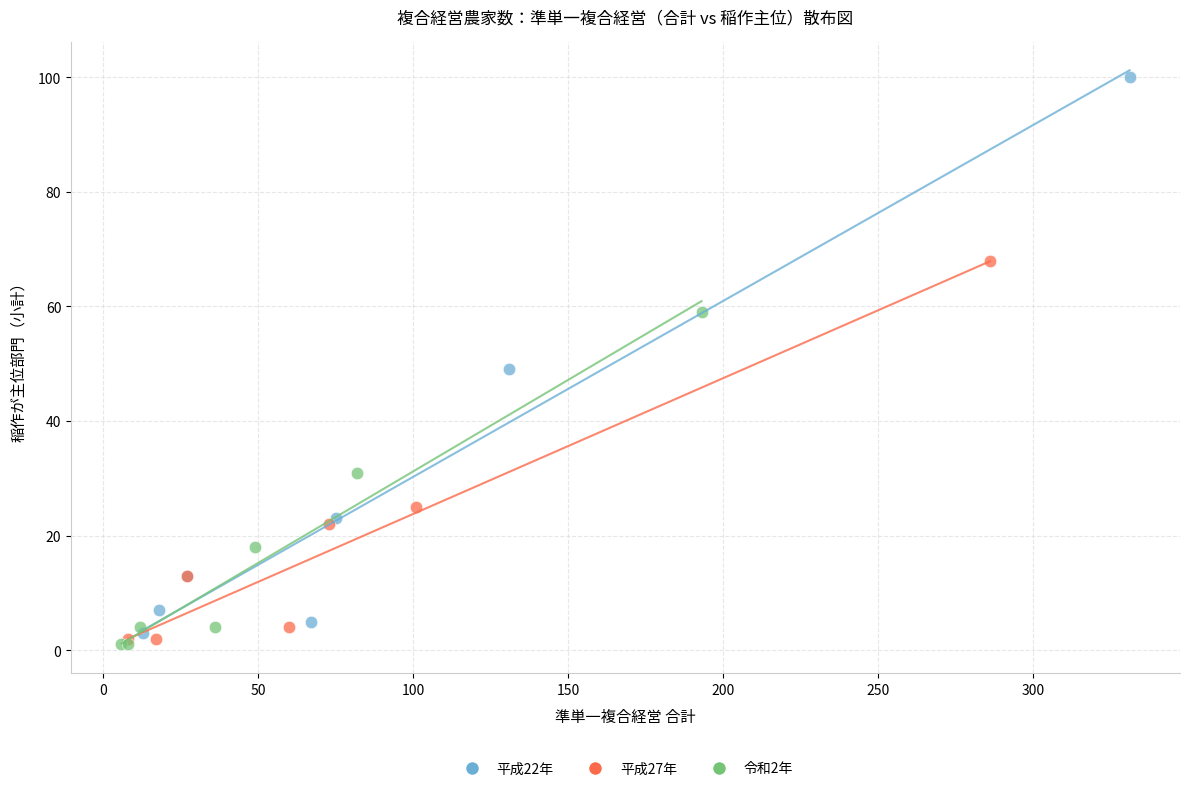

Which series has the largest Y range (max minus min)?

平成22年